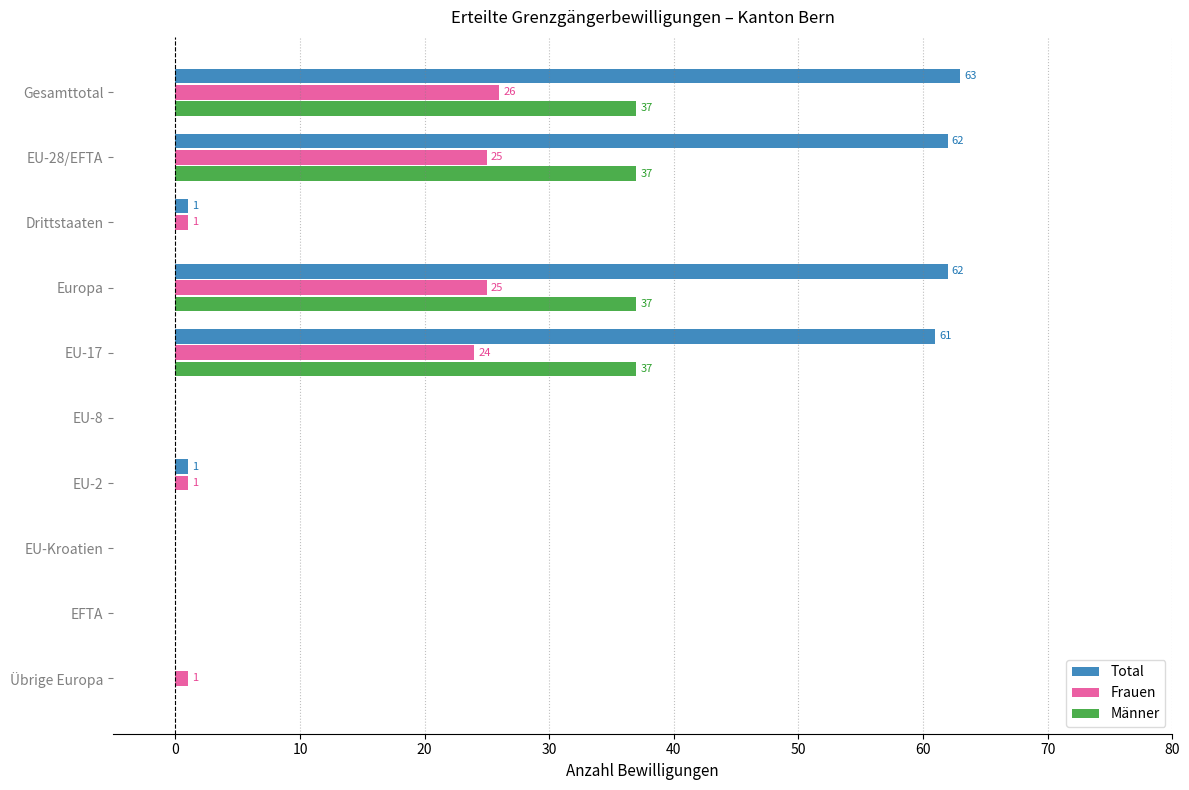

Where is Frauen nearest to the value 13?

EU-17